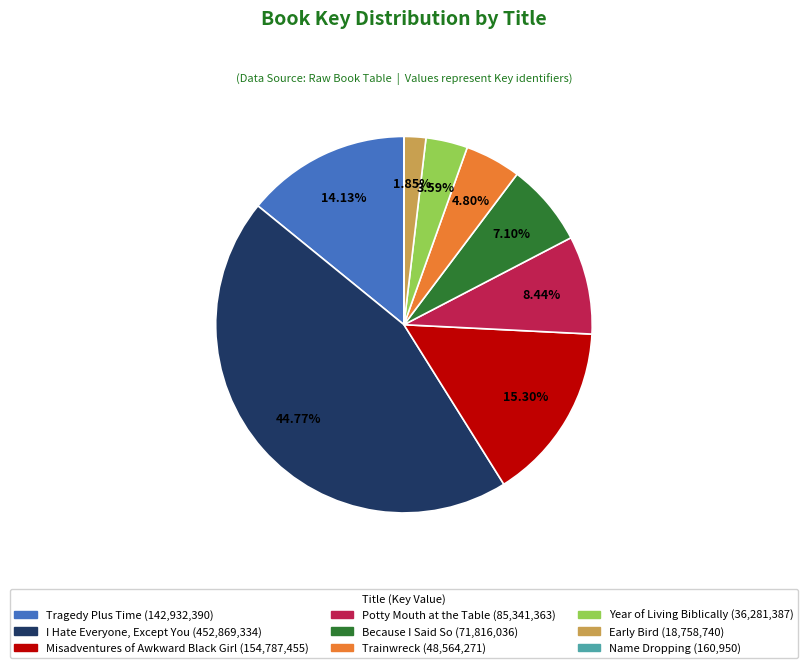

Is Year of Living Biblically the majority of the pie?

No